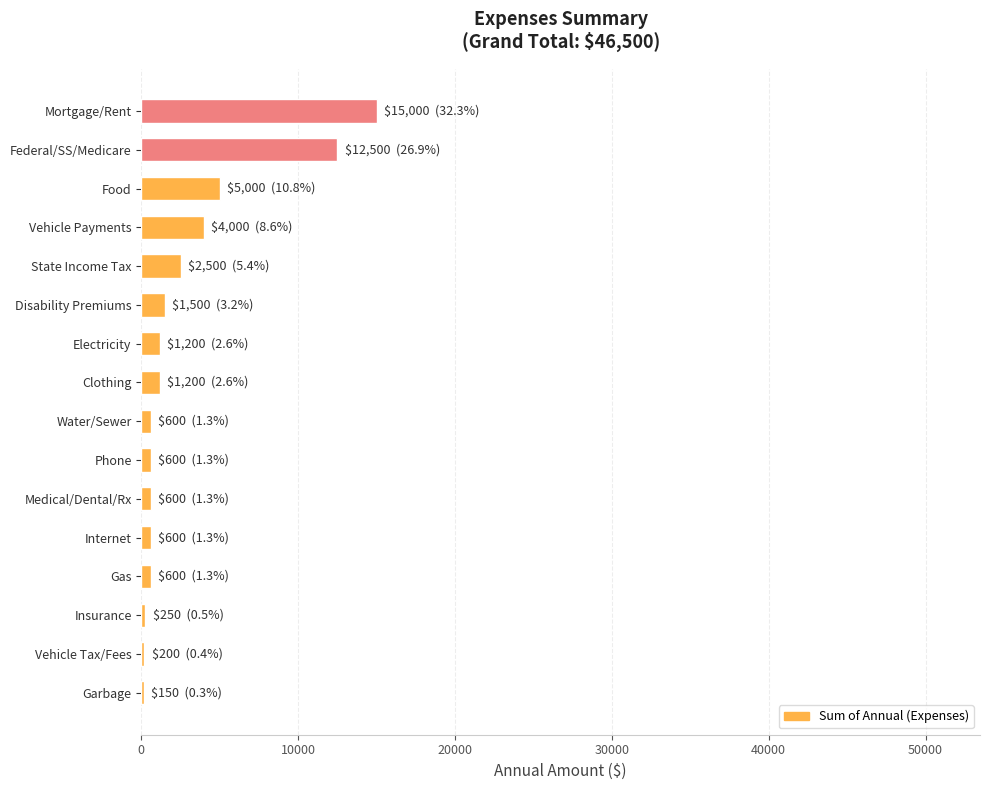

What is the sum of all values?

46500